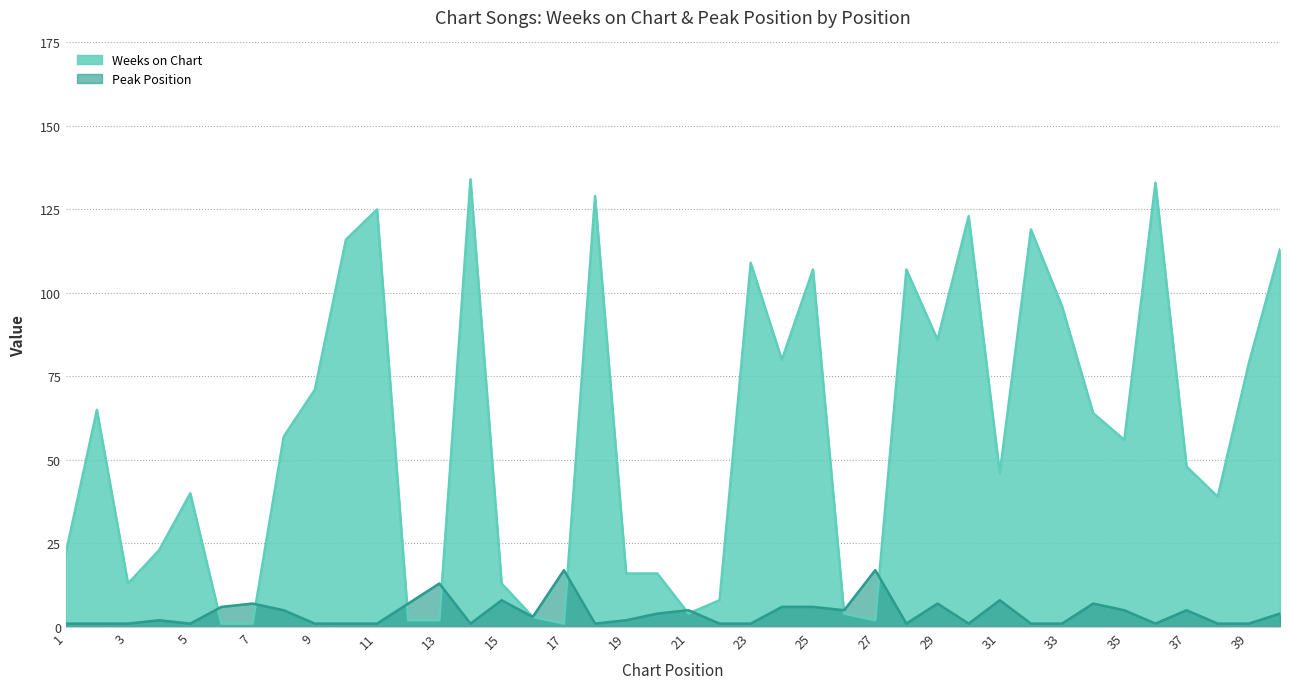

How many categories are shown in the chart?

40